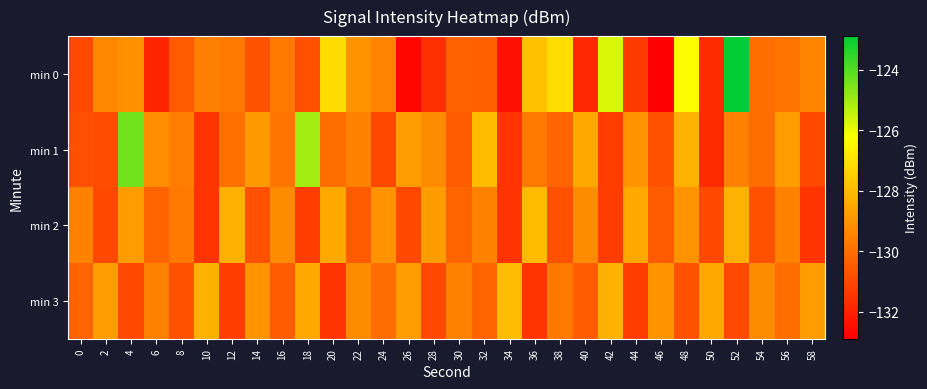

Rank the series by their average value, from lowest to highest.

min 2, min 3, min 0, min 1